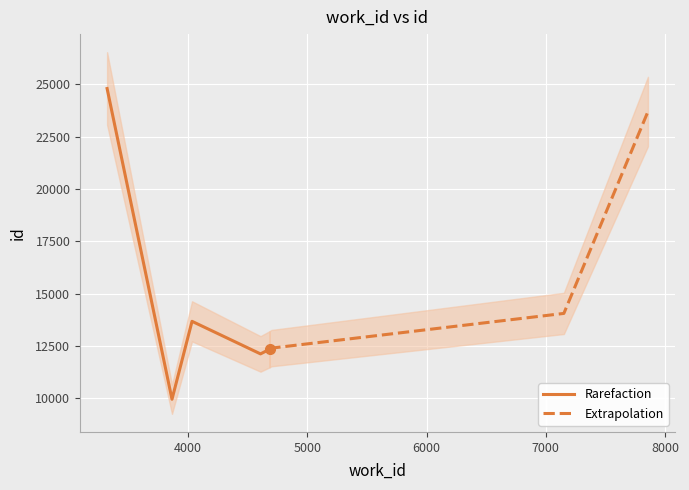

Which category has the highest value across all series?

3322